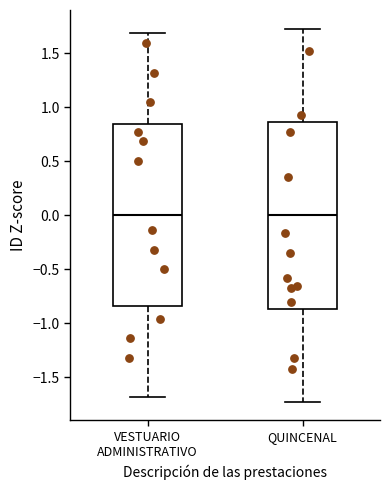

Where is the lower edge of the box for QUINCENAL on the y-axis? The values are not printed on the chart, so give them approximately, as read against the axis.

-0.85